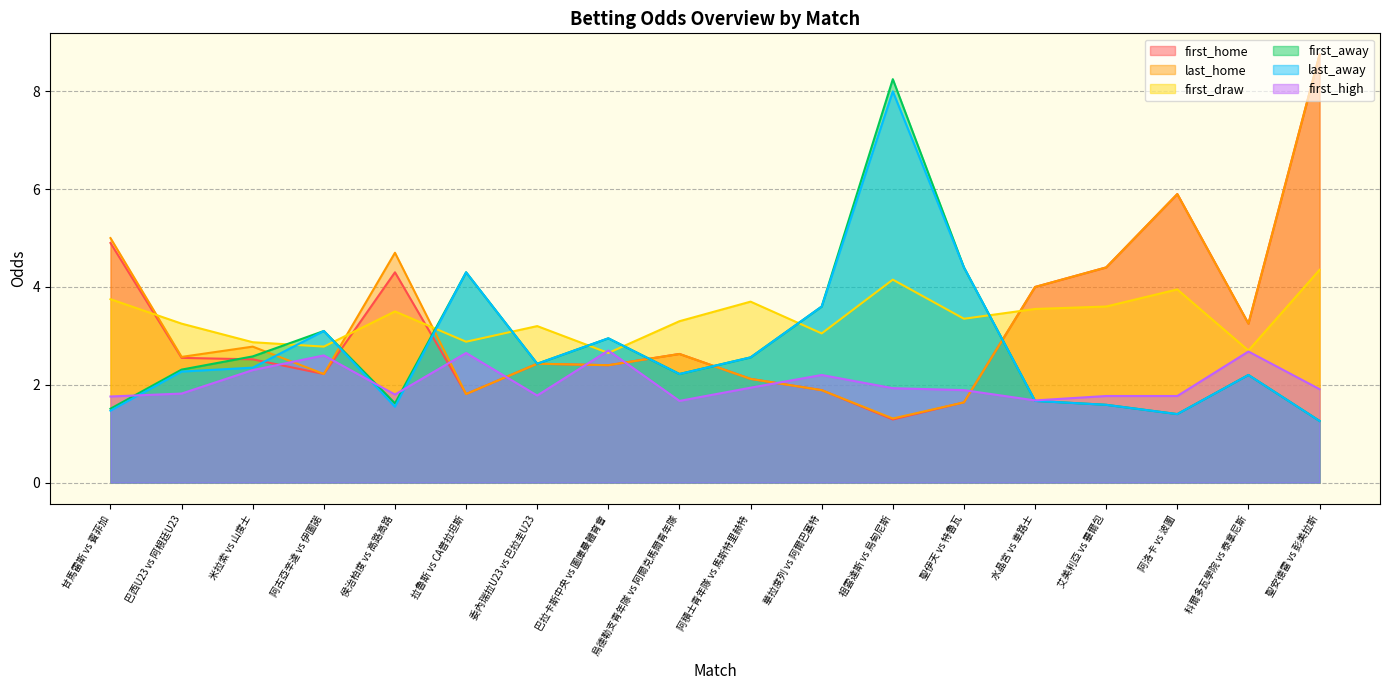

What is the value of the first_draw point at the 3rd from the left?

2.9